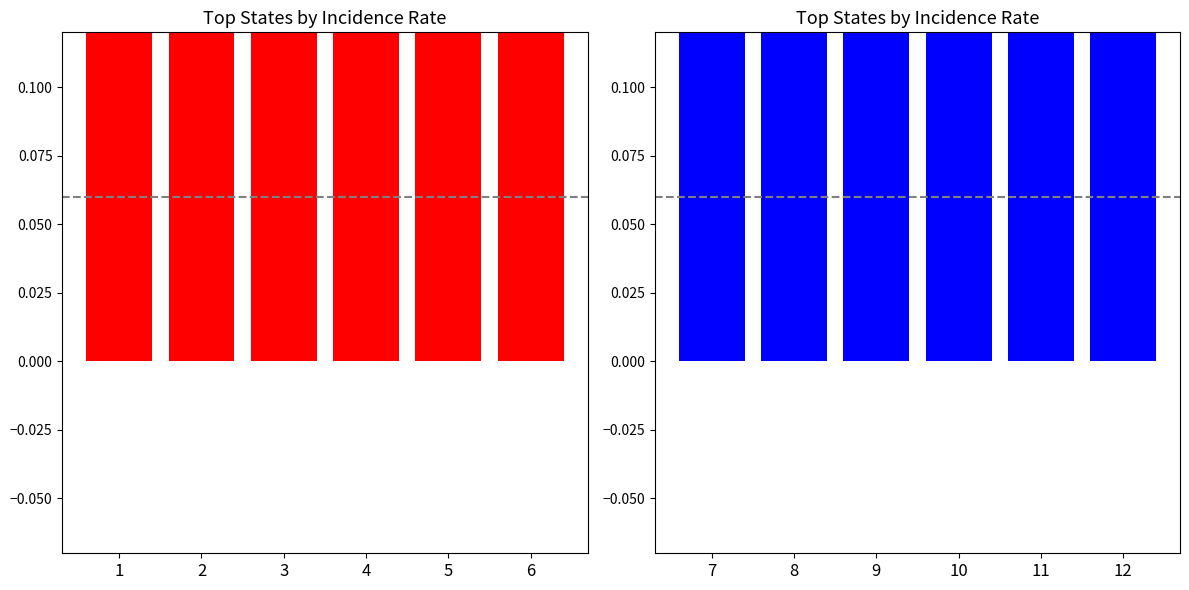

What is the minimum value for Top States (7-12)?

1.0